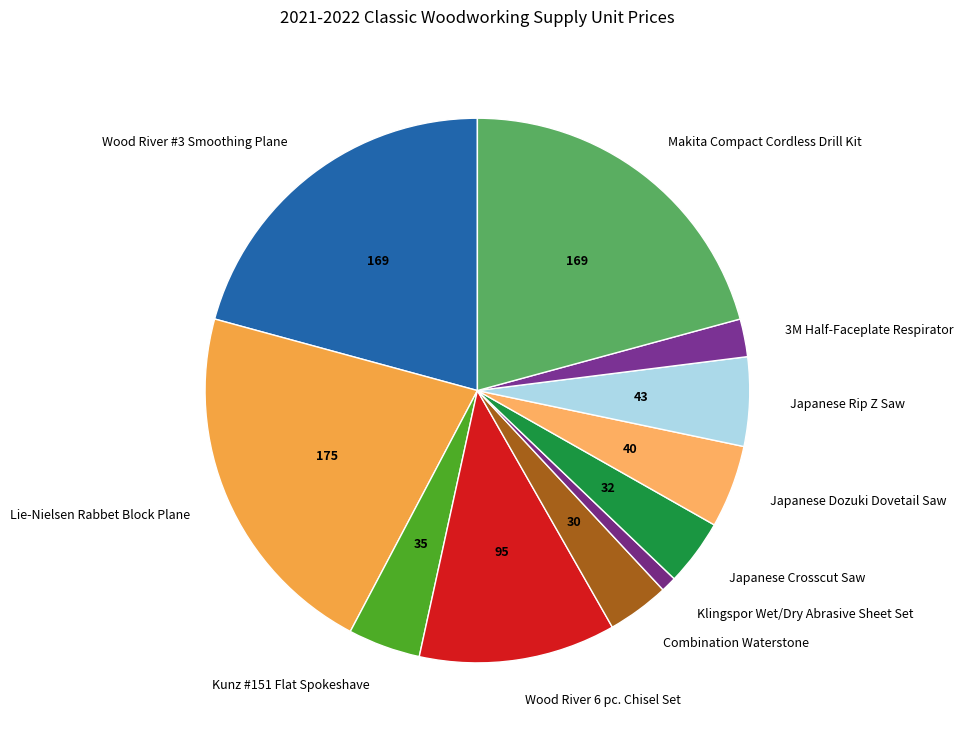

Approximately how many times larger is the value at Japanese Dozuki Dovetail Saw compared to Kunz #151 Flat Spokeshave?

1.1